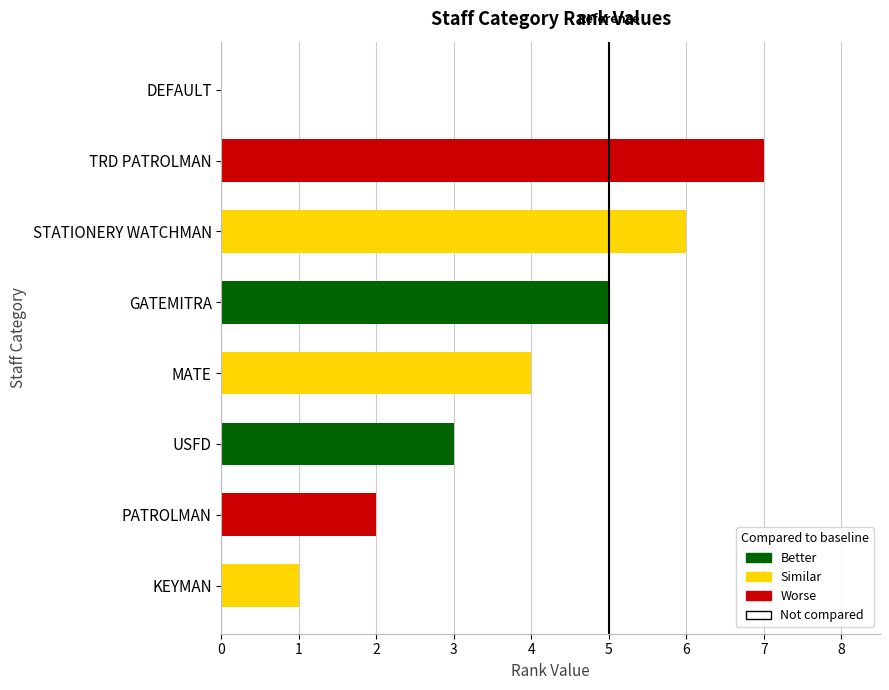

How many categories are shown in the chart?

8